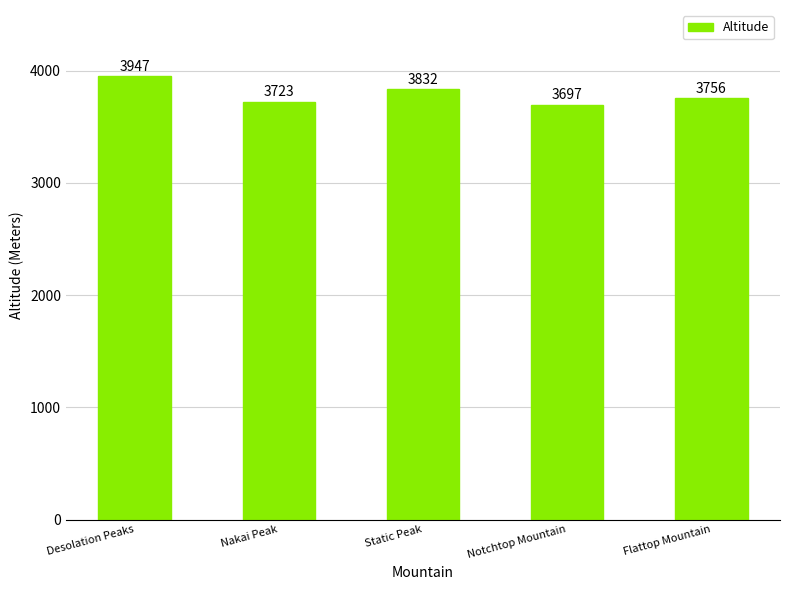

How many categories are shown in the chart?

5